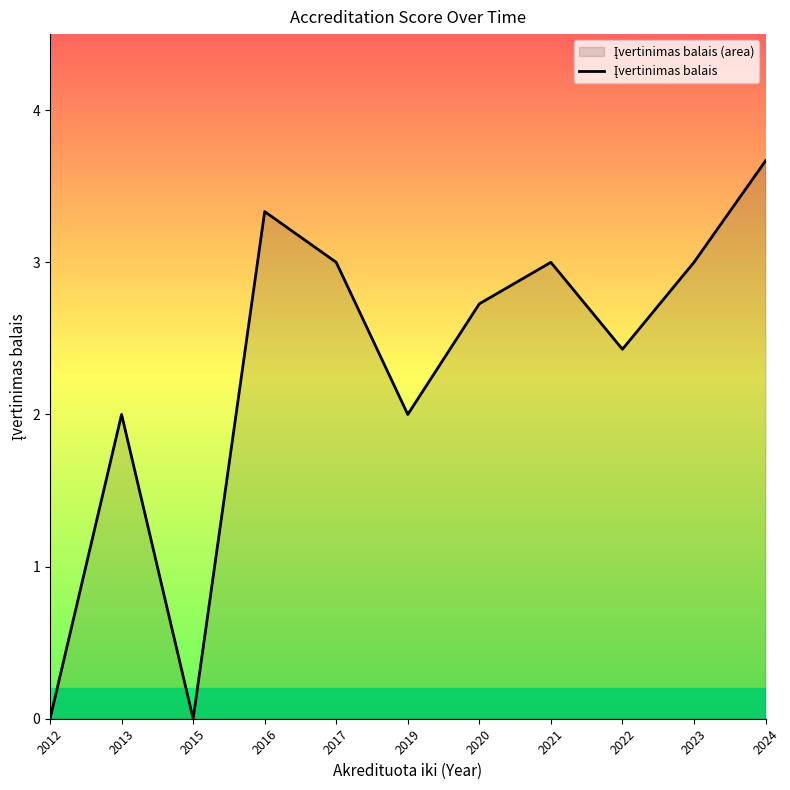

Does the chart have visible grid lines?

No